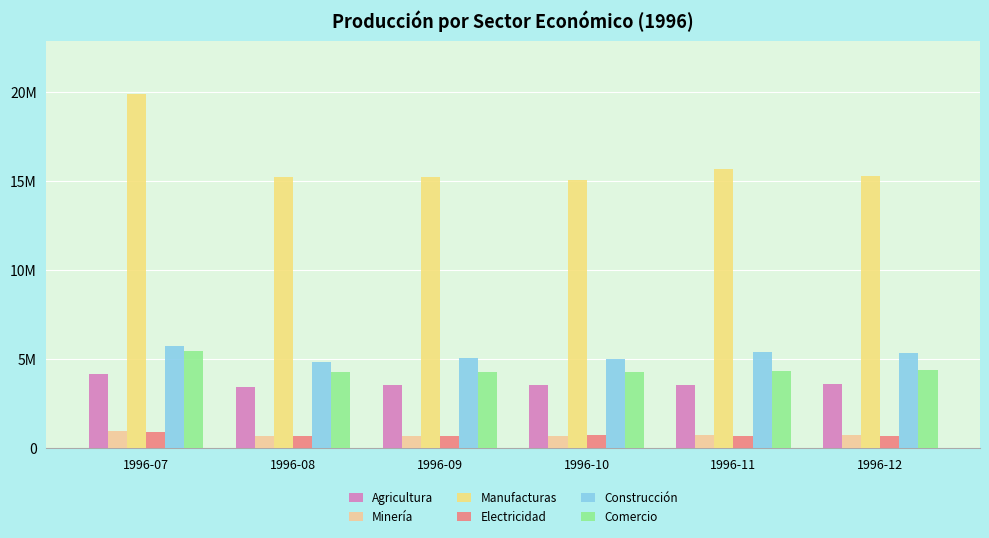

Read the Minería value at 1996-09.

687057.3